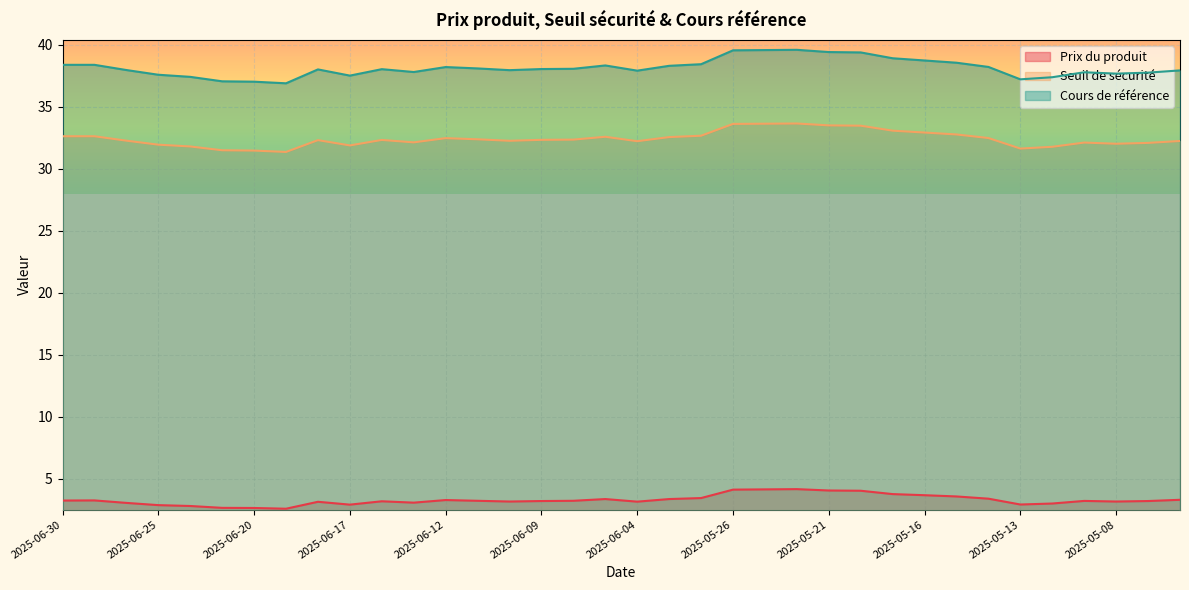

The Cours de référence series shows 38.1 at 2025-06-06. True or false?

True